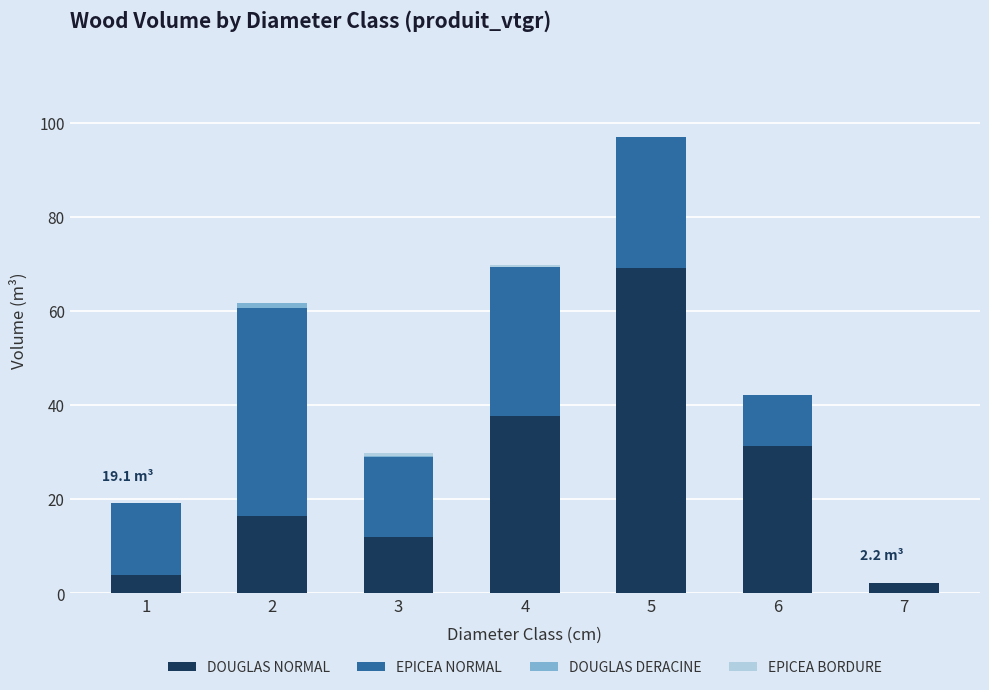

What is the sum of all DOUGLAS NORMAL values?

172.8